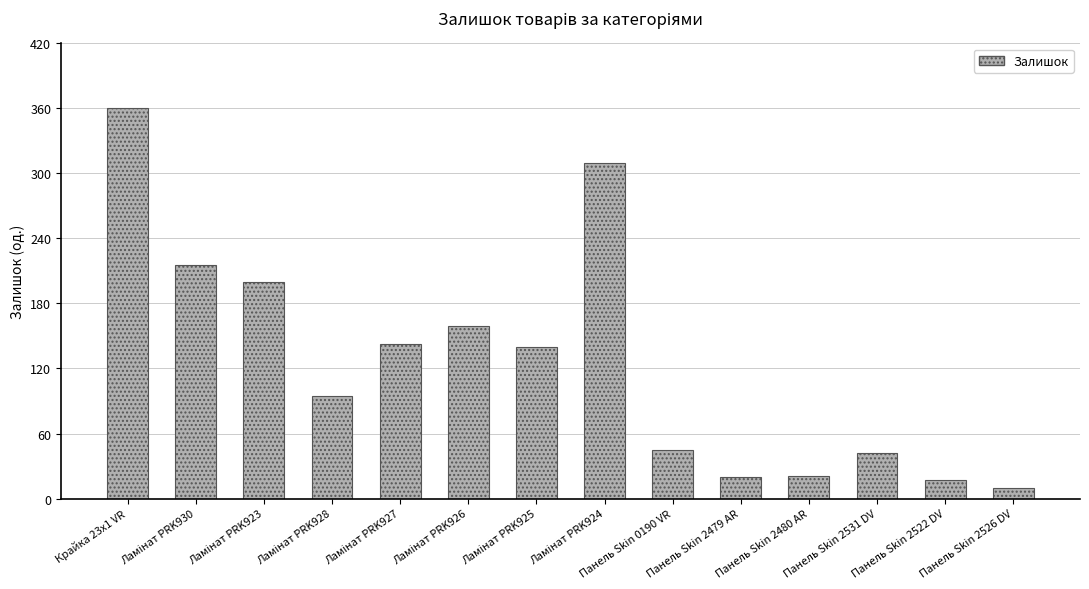

Does the chart contain stacked bars?

No